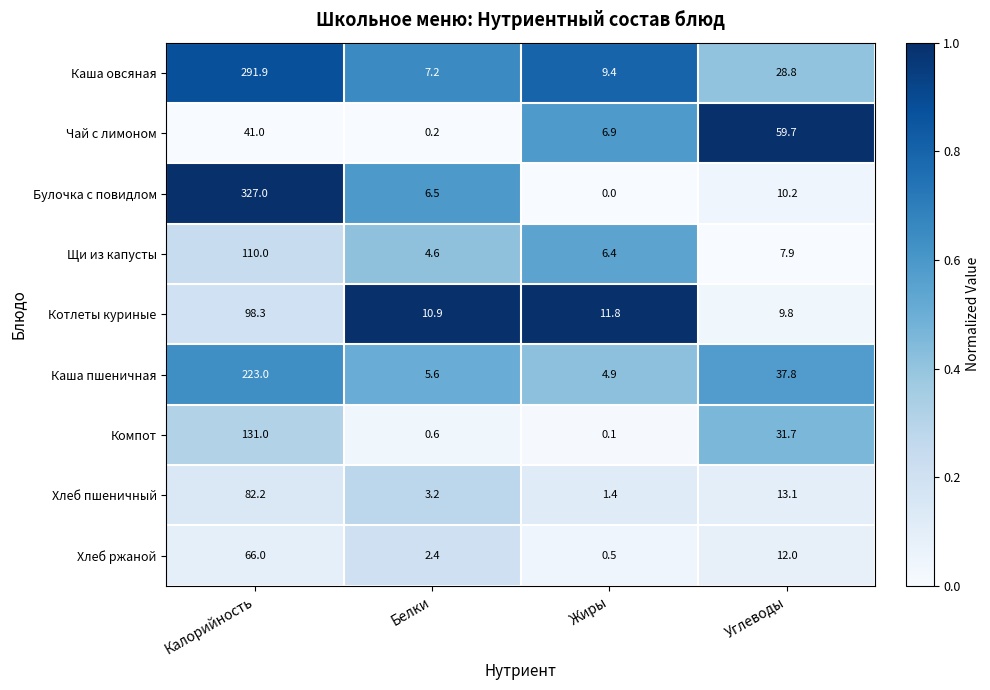

Count the number of data series in this chart.

9